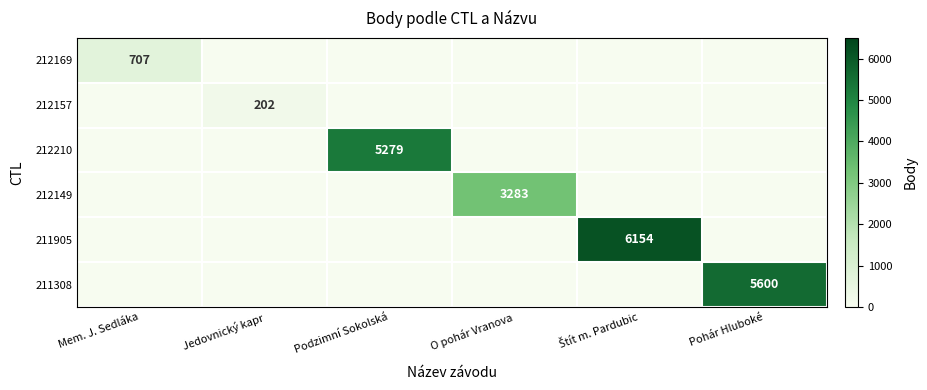

True or false: 212169 has a value of 707 at Mem. J. Sedláka.

True